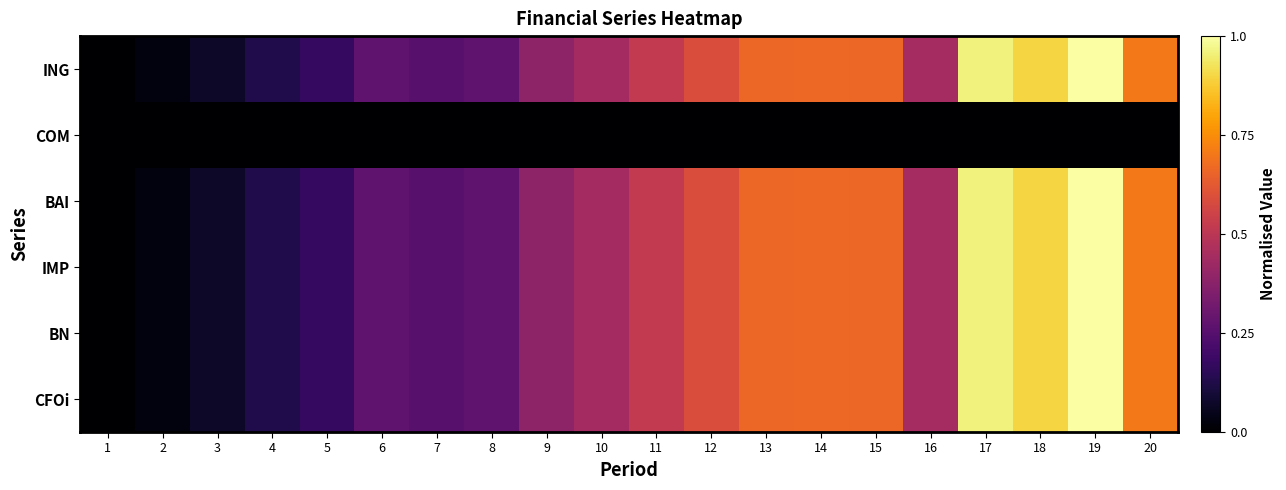

What is the total value across all series at 15?

3.3